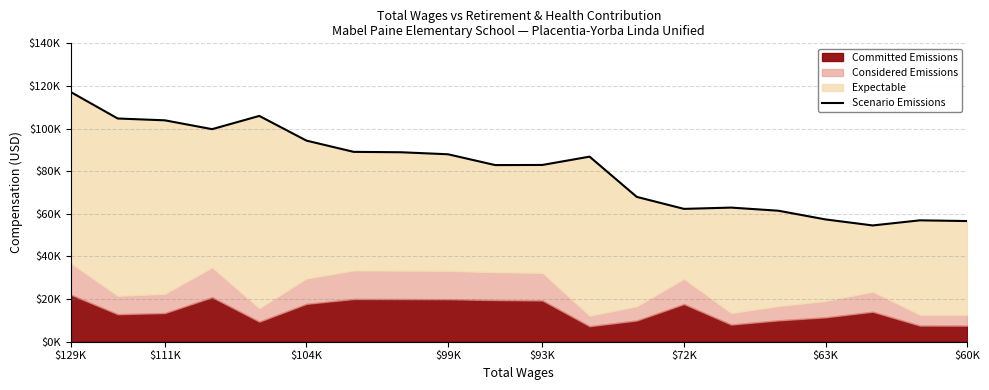

Reading left to right, what are all the values shown in this chart?

117213.8	104731.0	103876.5	99728.0	105939.8	94353.5	89082.0	88897.5	87948.2	82872.5	82937.8	86831.8	67953.5	62329.5	62928.5	61465.0	57381.0	54555.8	56953.5	56617.5